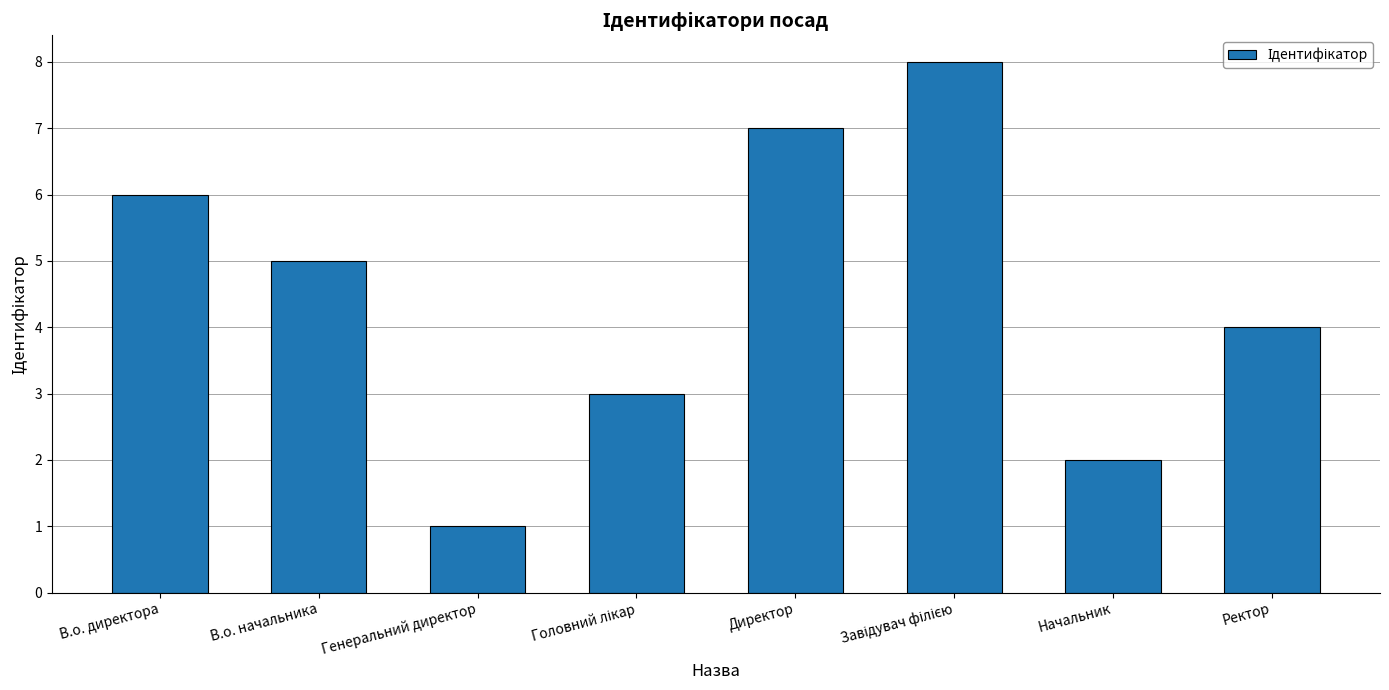

Reading right to left, what are all the values shown in this chart?

4	2	8	7	3	1	5	6